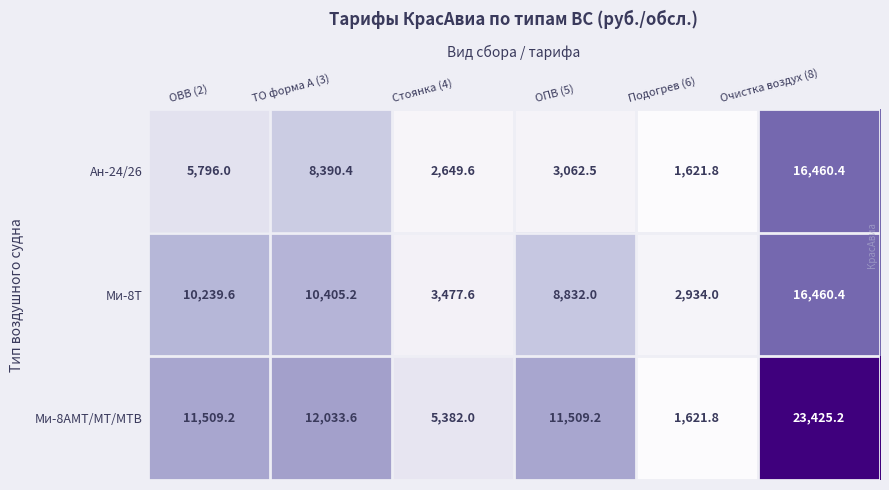

What is the difference between the highest and lowest values at ТО форма А (3)?

3643.2